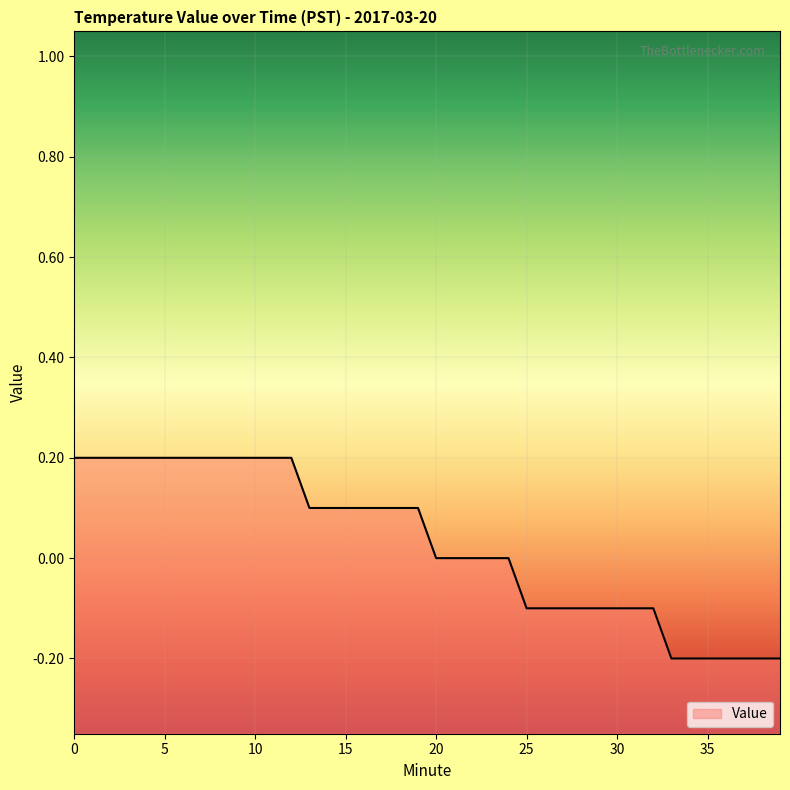

True or false: the data shows 0.2 at 3.

True